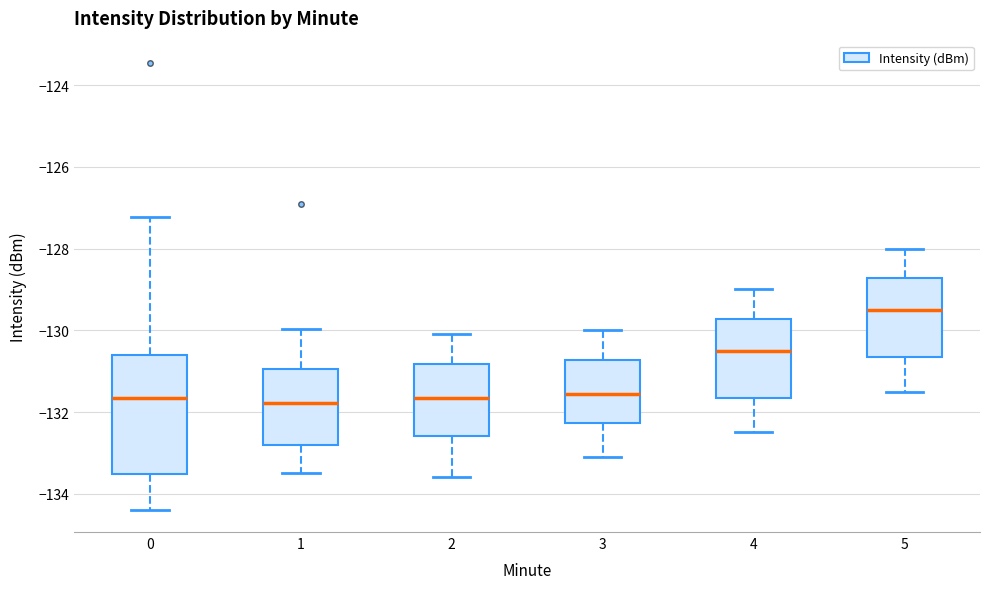

Comparing the boxes themselves (not the whiskers), which one is the tallest?

0